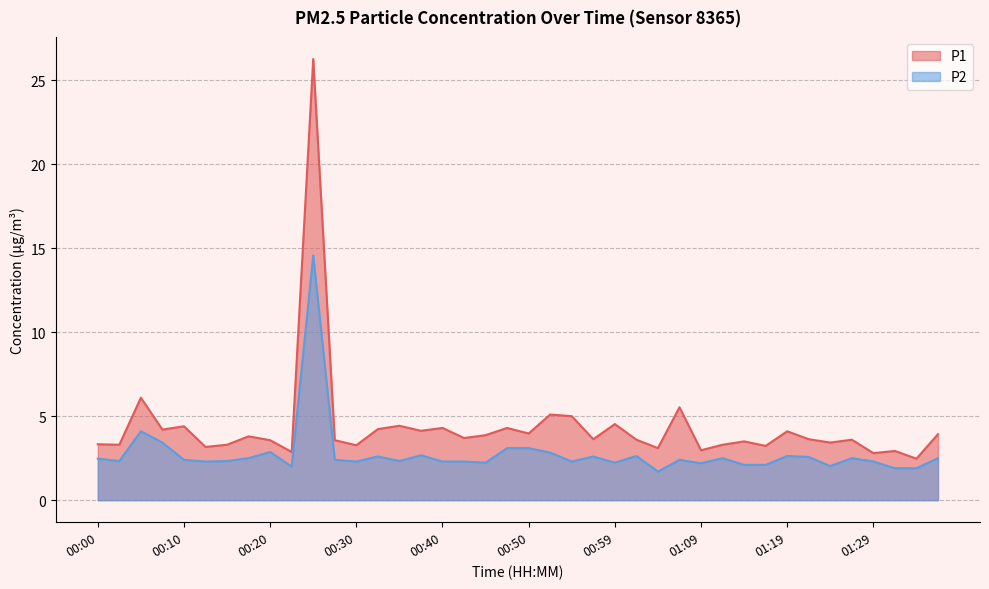

True or false: P1 and P2 intersect in this chart.

False